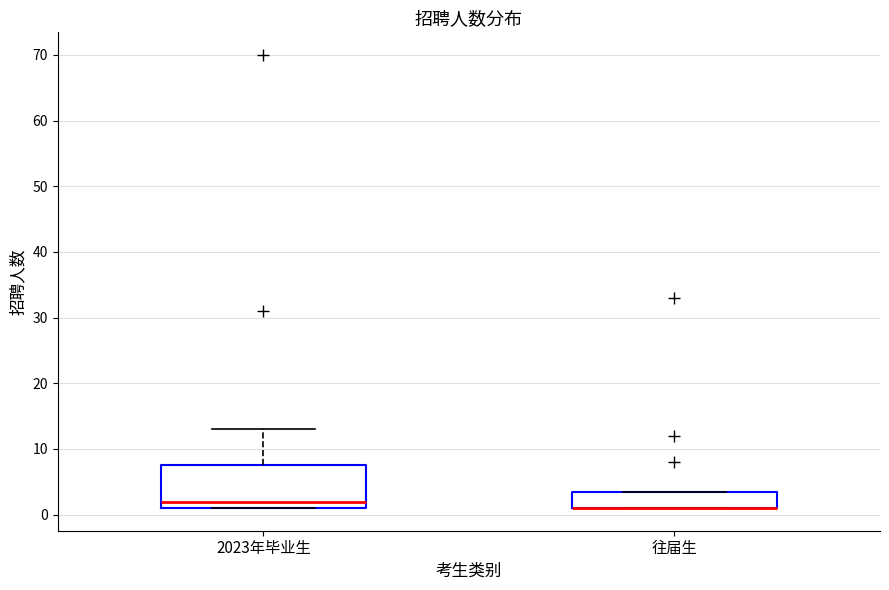

Where is the lower edge of the box for 往届生 on the y-axis? The values are not printed on the chart, so give them approximately, as read against the axis.

1